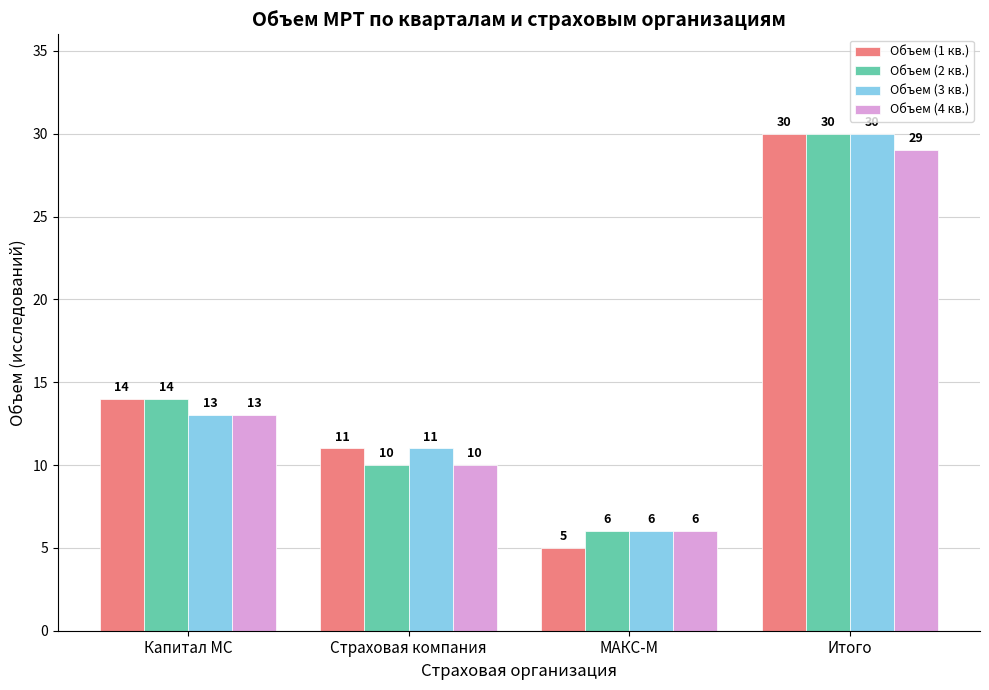

What is the label of the 2nd bar from the right?

МАКС-М